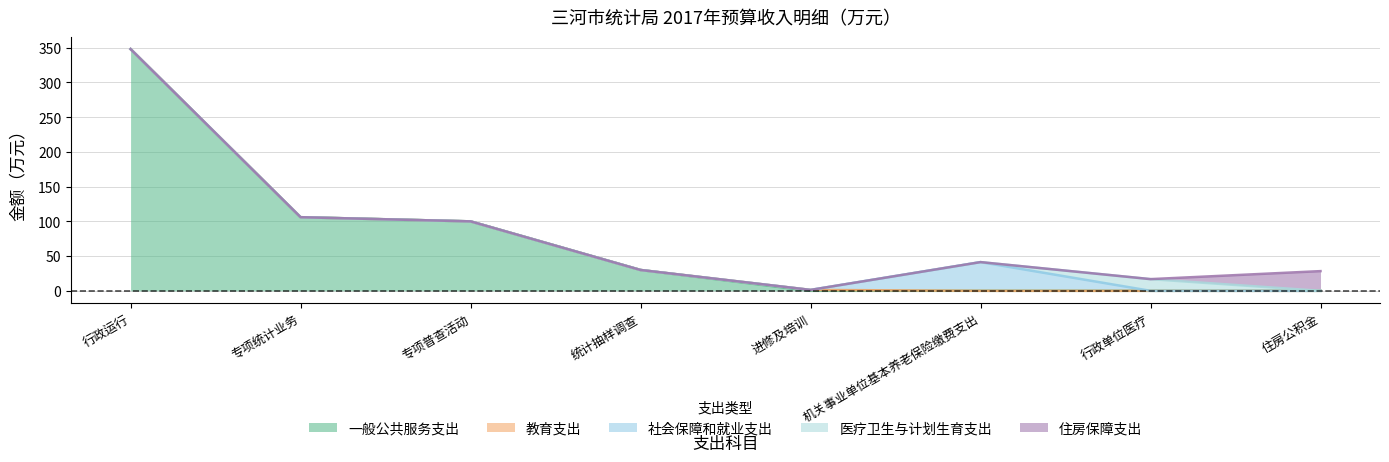

At which label is 医疗卫生与计划生育支出 closest to 8?

行政运行